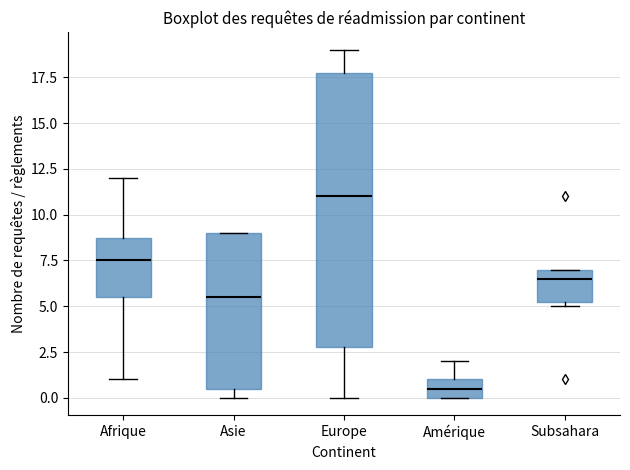

Where does the lower whisker of the box for Europe end on the y-axis? The values are not printed on the chart, so give them approximately, as read against the axis.

0.0